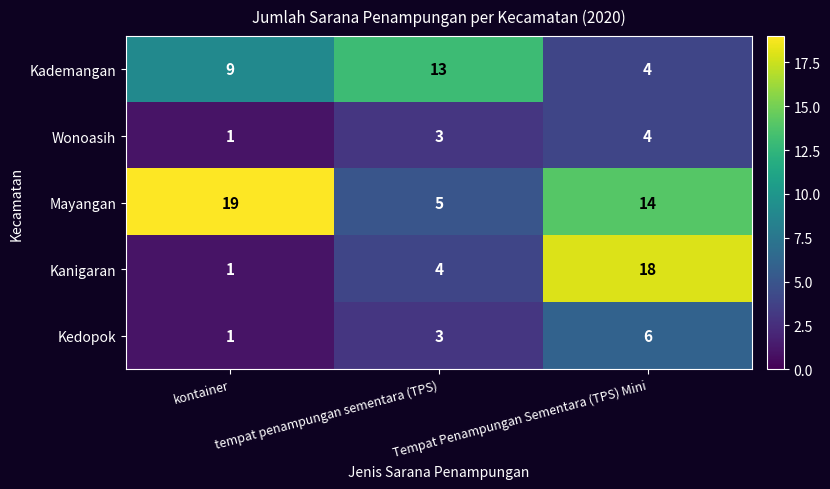

Where is Kedopok nearest to the value 3?

tempat penampungan sementara (TPS)